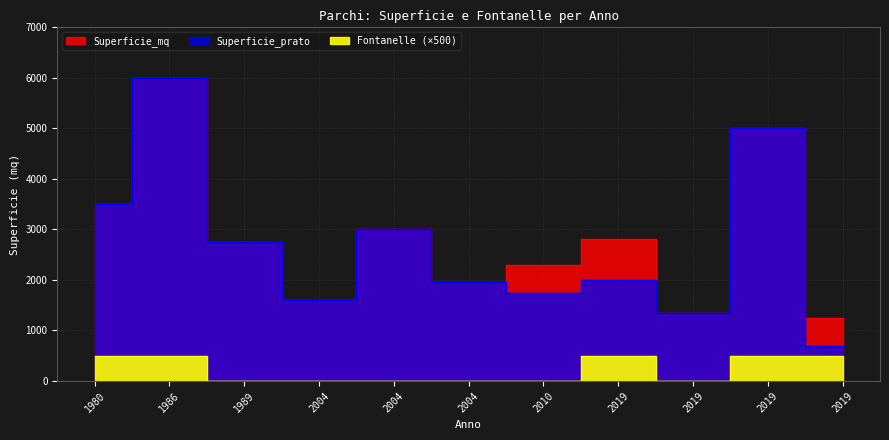

The Superficie_mq series shows 3000 at 2004. True or false?

True